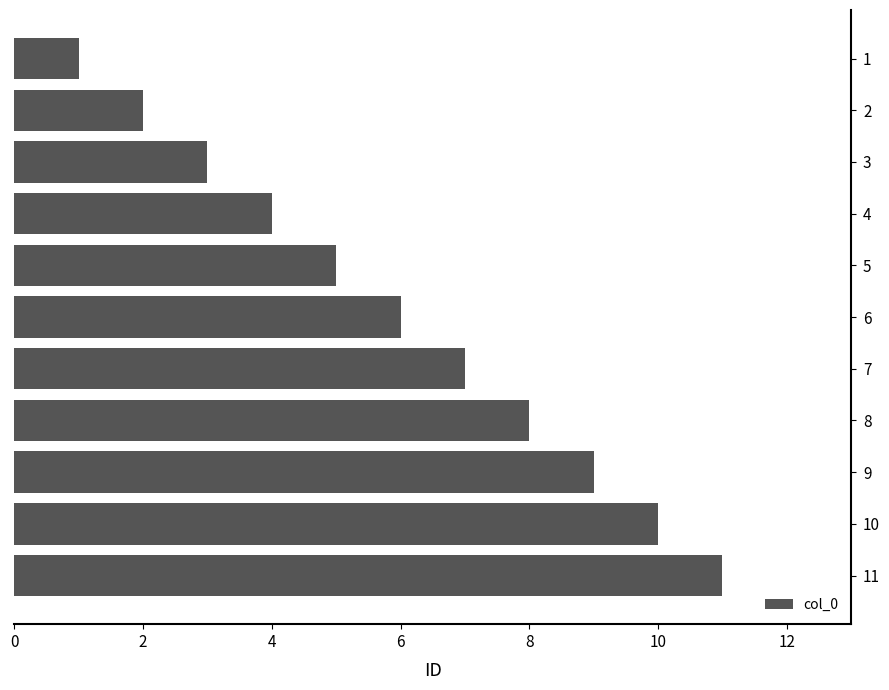

How many data points does each series have?

11